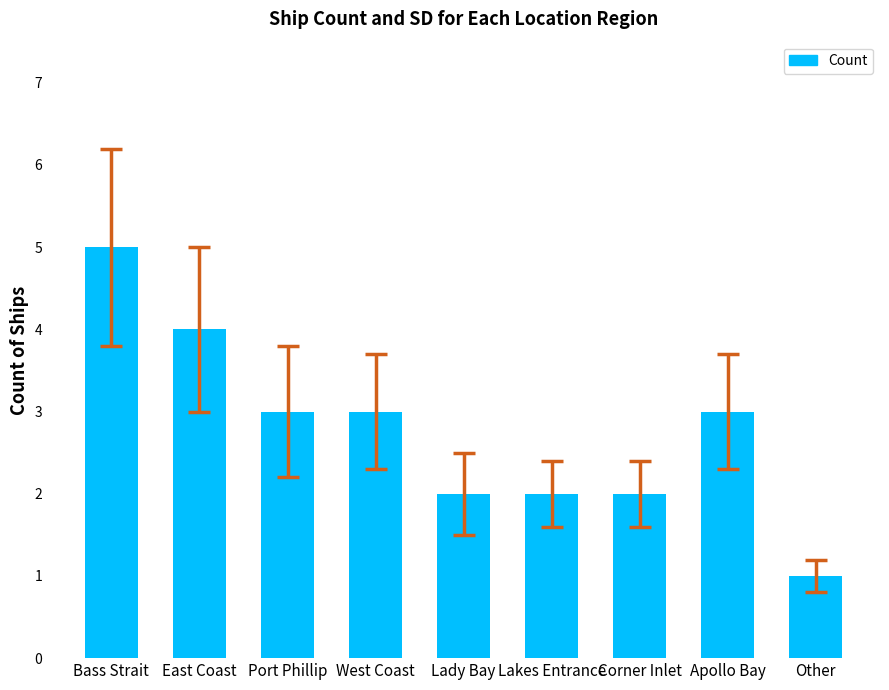

Does the chart contain any negative values?

No